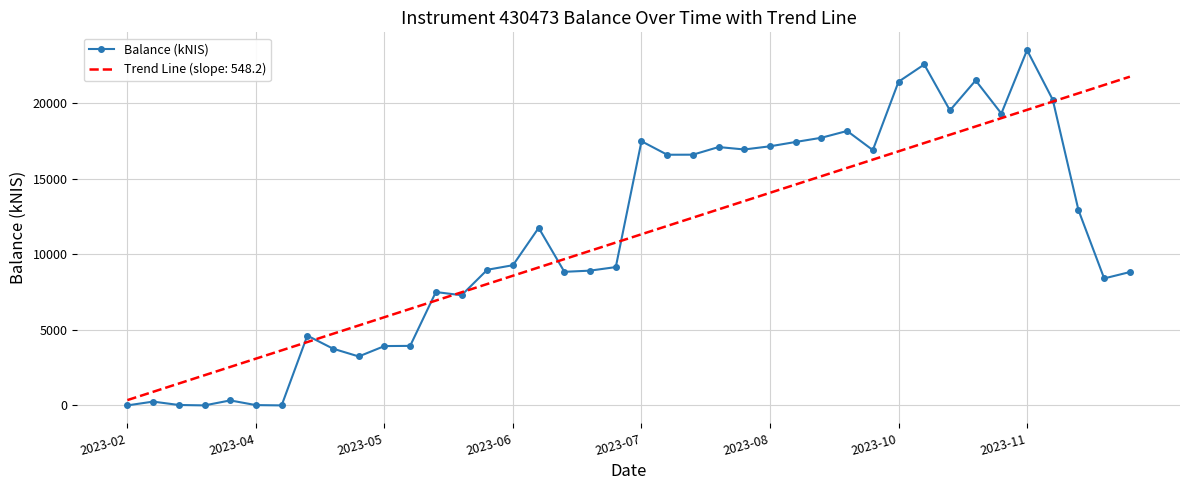

What is the maximum value for Balance (kNIS)?

23489.5